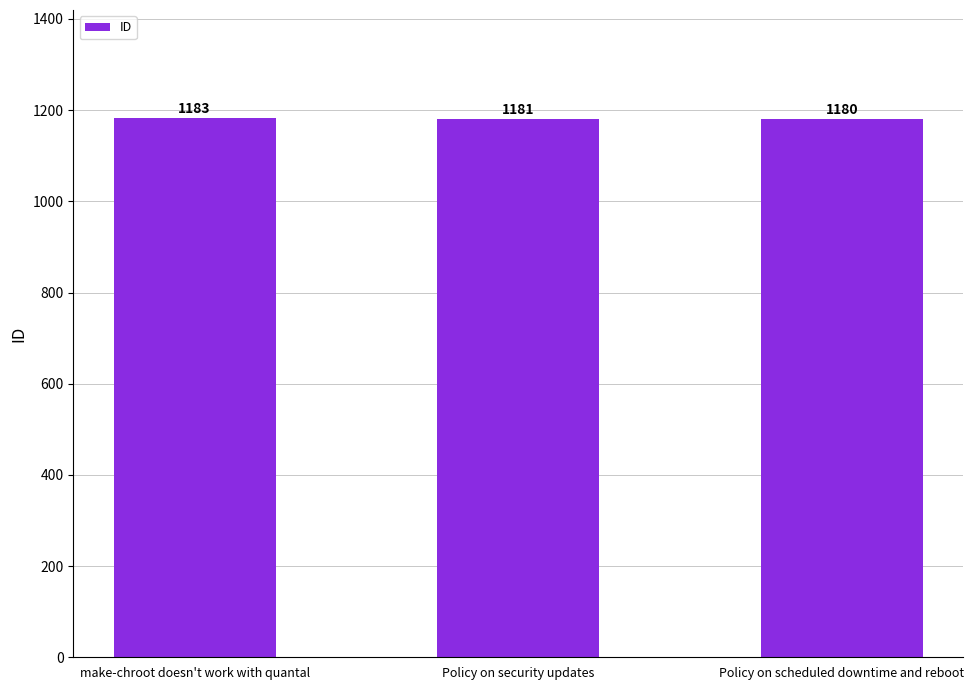

Rank the categories by value from lowest to highest.

Policy on scheduled downtime and reboot, Policy on security updates, make-chroot doesn't work with quantal